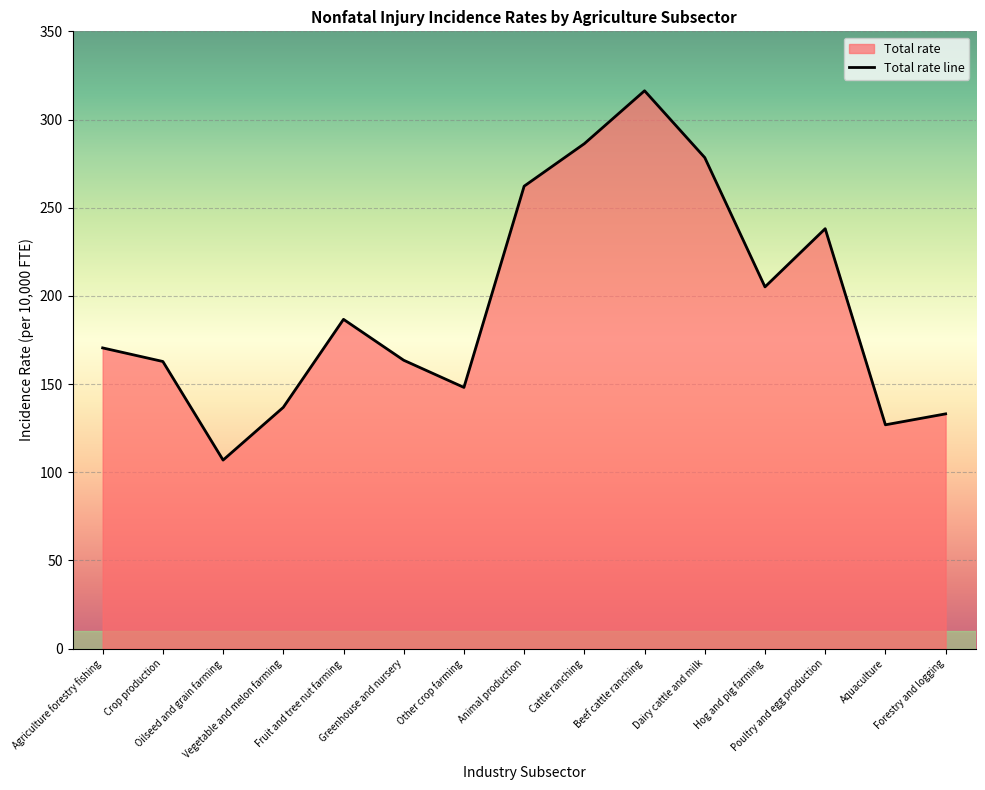

The value at Animal production is 262.2. True or false?

True